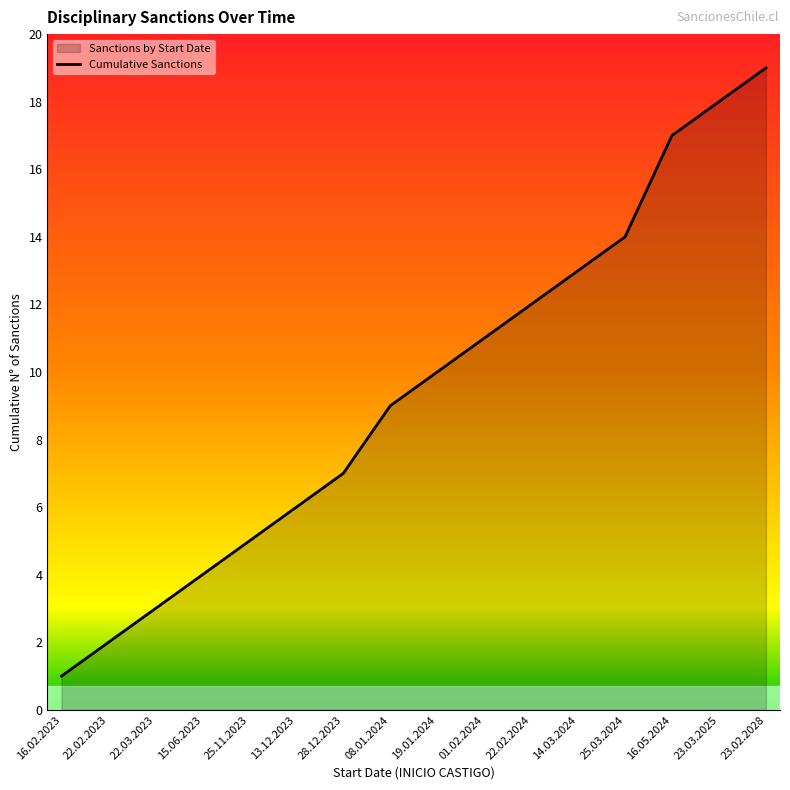

Rank the categories by value from highest to lowest.

23.02.2028, 23.03.2025, 16.05.2024, 25.03.2024, 14.03.2024, 22.02.2024, 01.02.2024, 19.01.2024, 08.01.2024, 28.12.2023, 13.12.2023, 25.11.2023, 15.06.2023, 22.03.2023, 22.02.2023, 16.02.2023